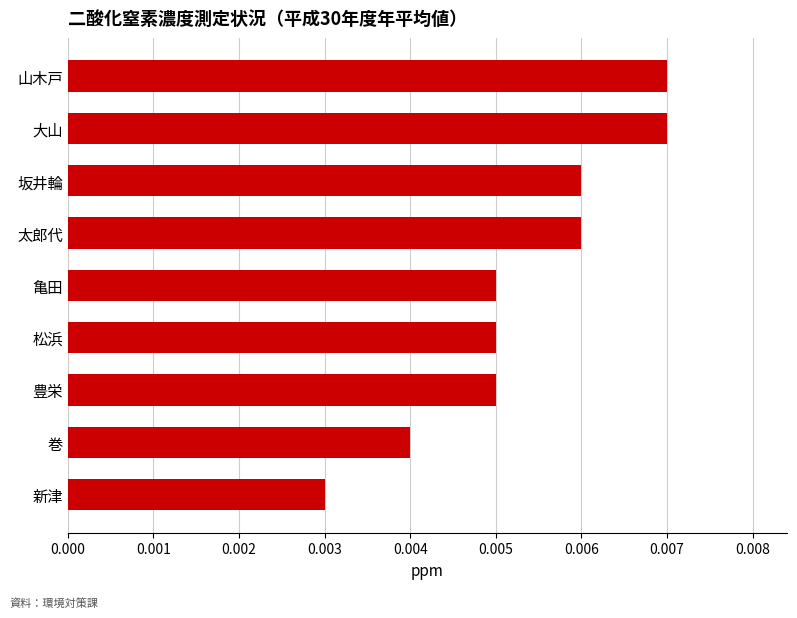

Which label corresponds to the smallest value in the chart?

新津